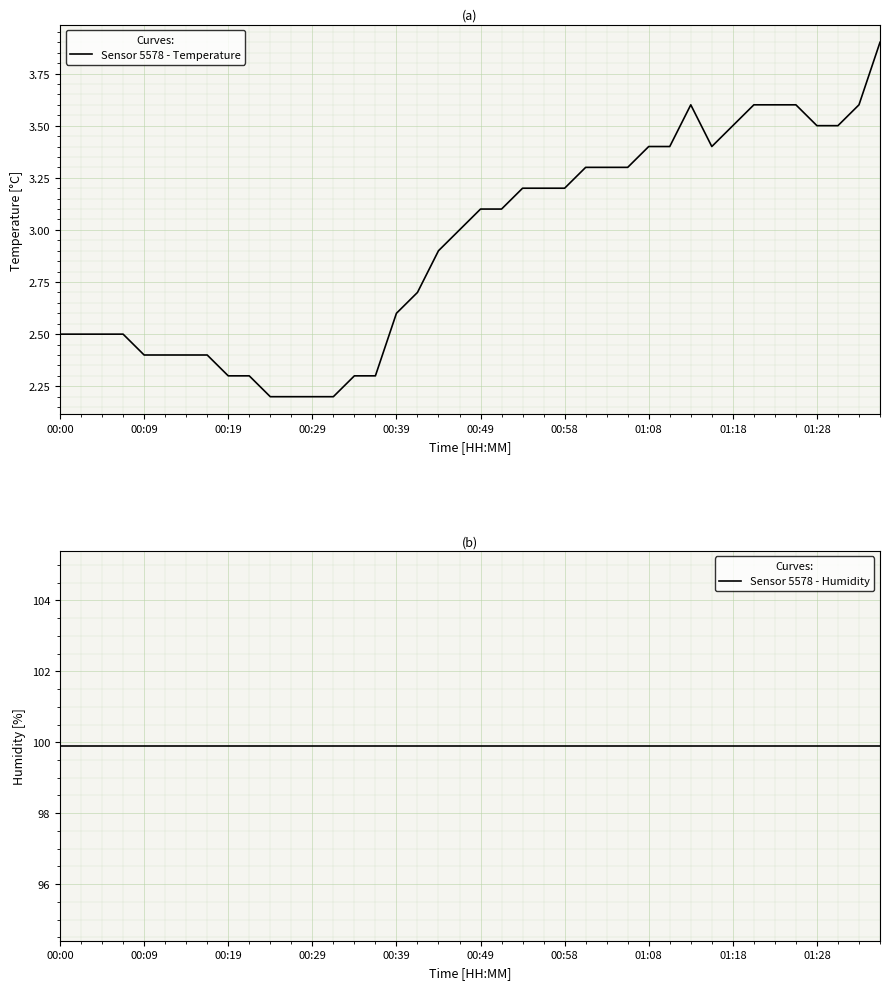

Which series changed the most between 00:19 and 14?

Sensor 5578 - Temperature